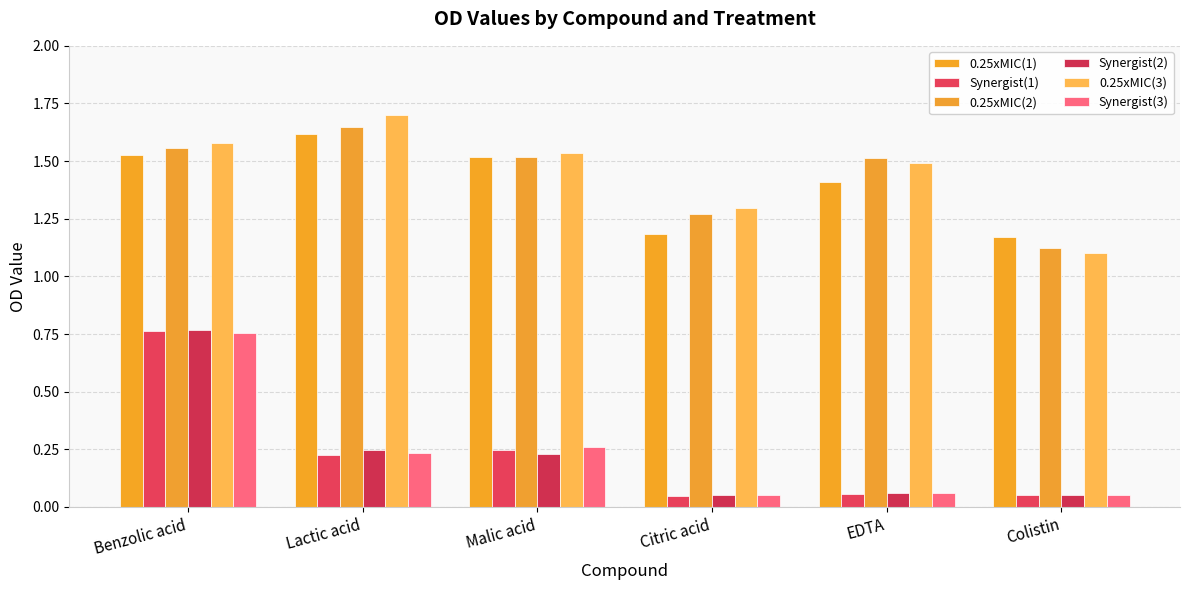

At Malic acid, list the series in order from largest to smallest.

0.25xMIC(3), 0.25xMIC(2), 0.25xMIC(1), Synergist(3), Synergist(1), Synergist(2)